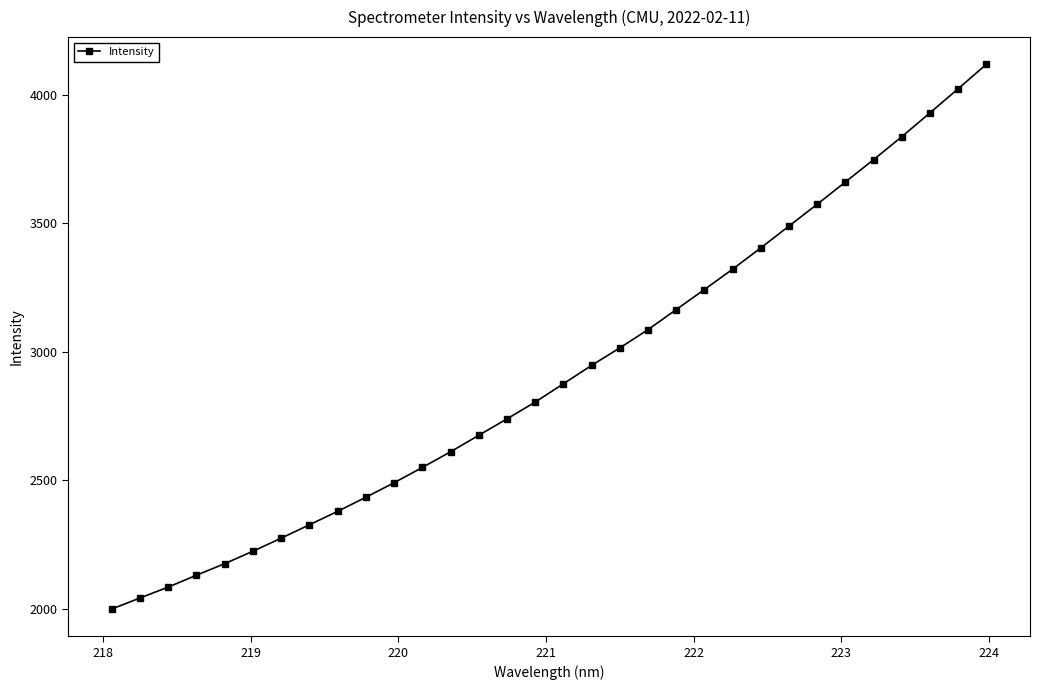

What is the value of the 3rd point from the left?

2084.5